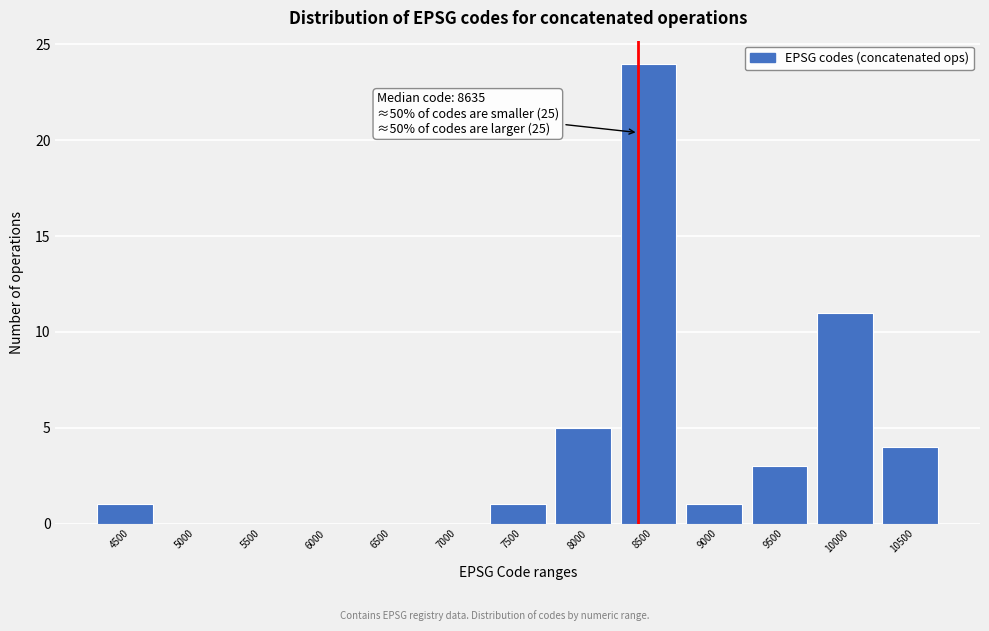

Reading left to right, what are all the values shown in this chart?

4500=1	5000=0	5500=0	6000=0	6500=0	7000=0	7500=1	8000=5	8500=24	9000=1	9500=3	10000=11	10500=4